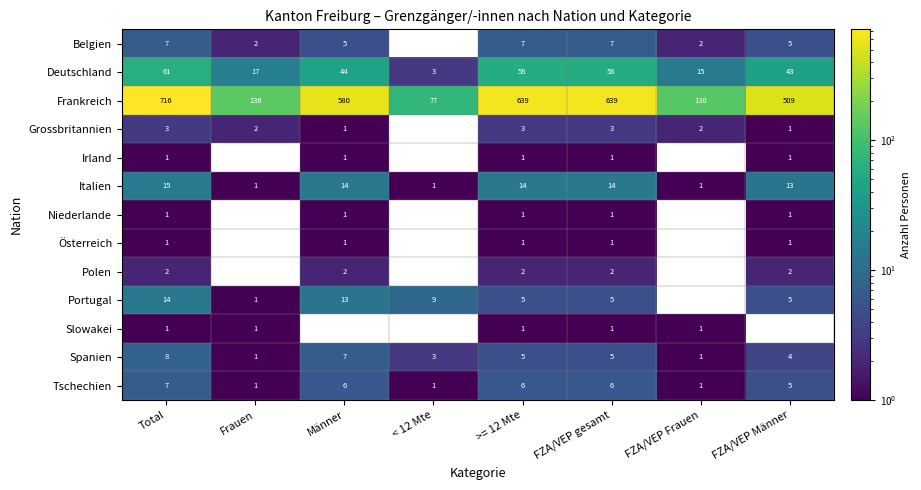

True or false: Italien has a value of 14 at FZA/VEP gesamt.

True